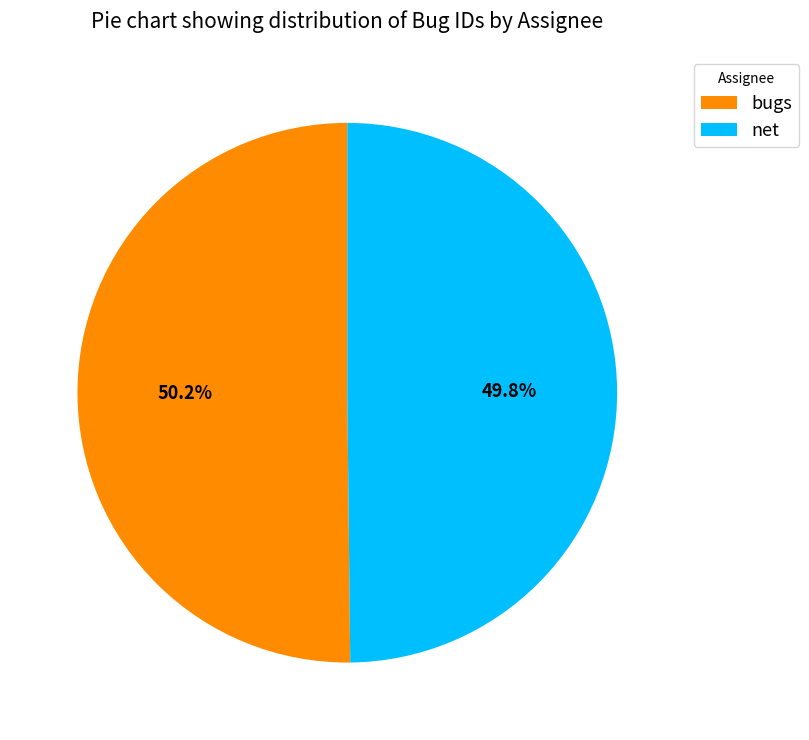

Is there any slice that represents more than half of the pie?

Yes